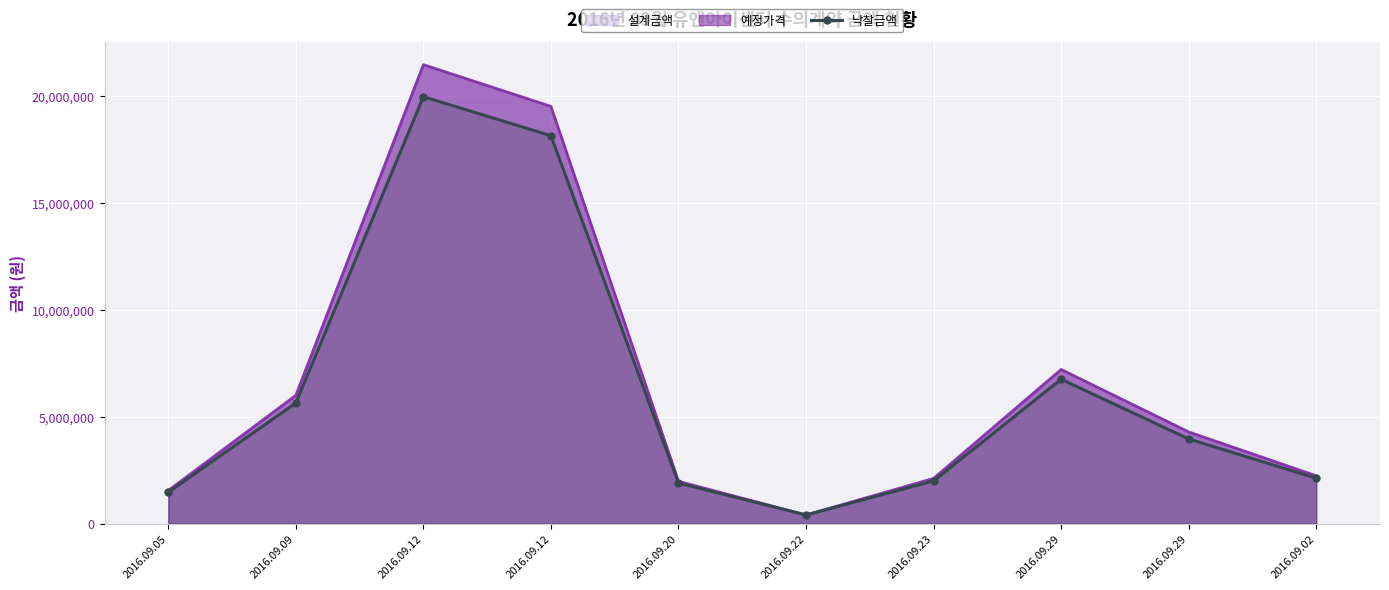

Where is the first local minimum?

2016.09.22